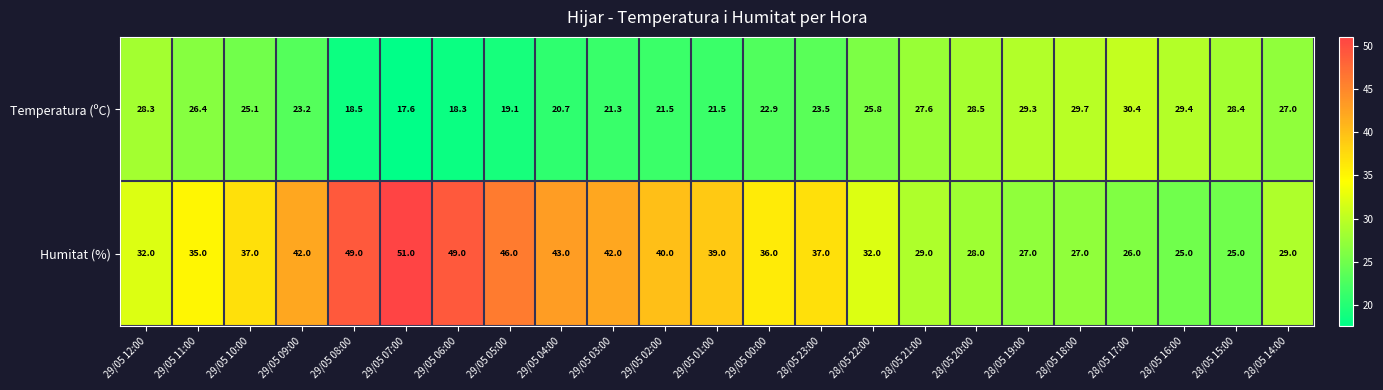

At which category is the sum across all series the highest?

29/05 07:00